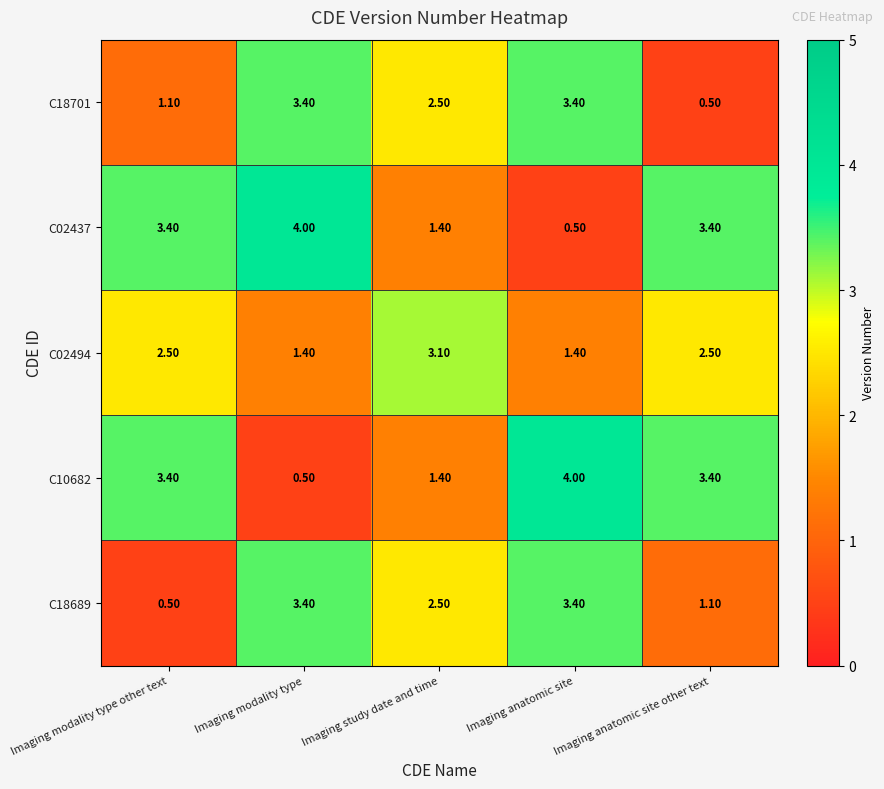

At how many categories does at least one series exceed 1?

5